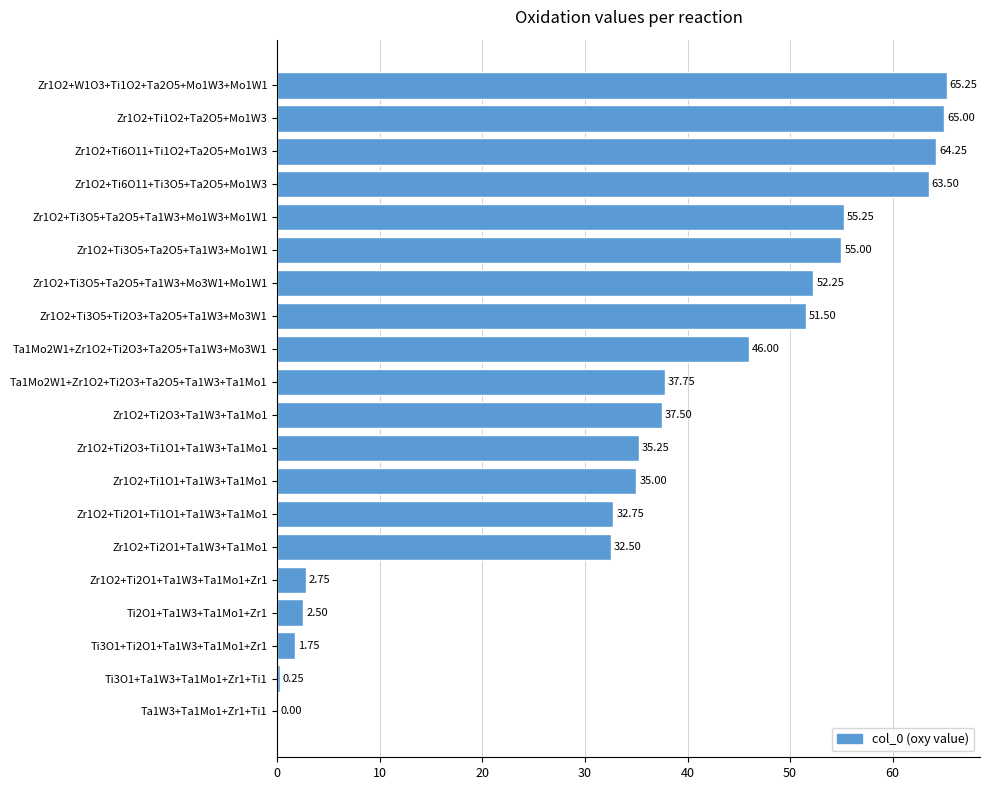

What is the sum of all values?

736.0